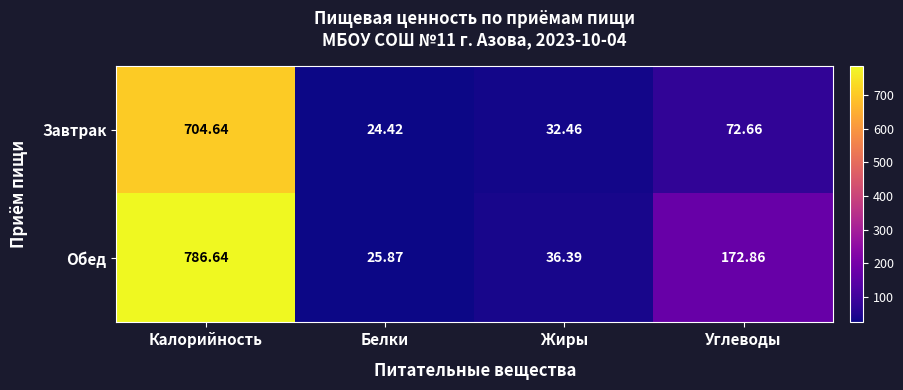

Which series has the largest range (max minus min)?

Обед